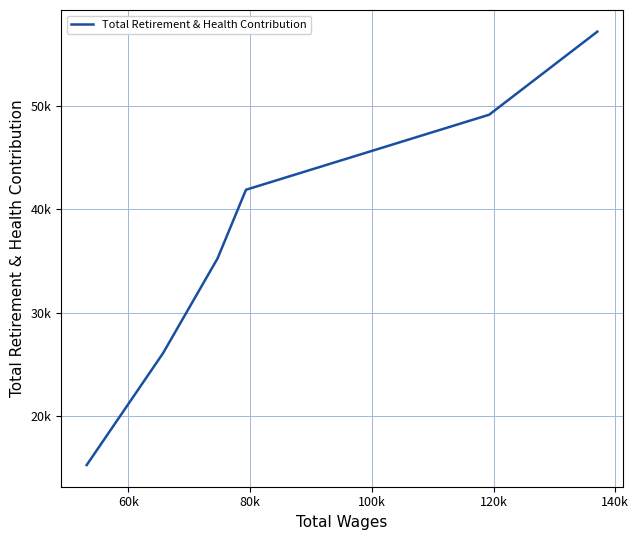

Does the chart have visible grid lines?

Yes